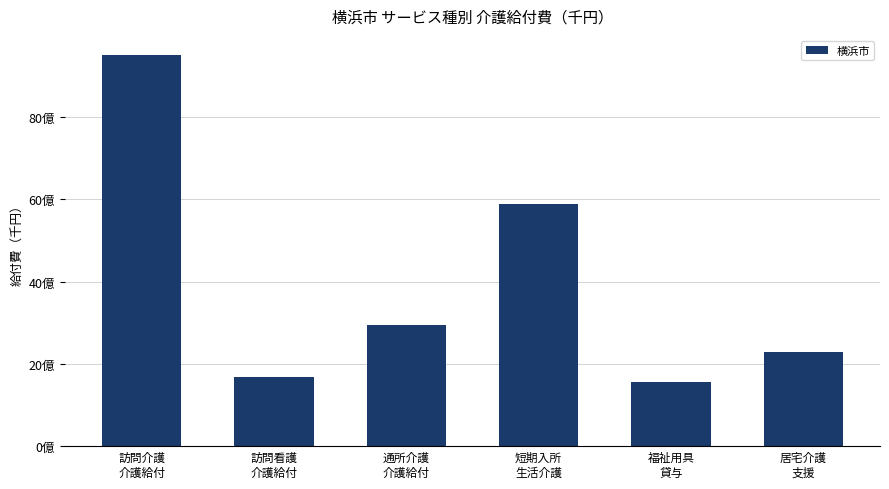

What is the change in value from 通所介護
介護給付 to 福祉用具
貸与?

-1399318469